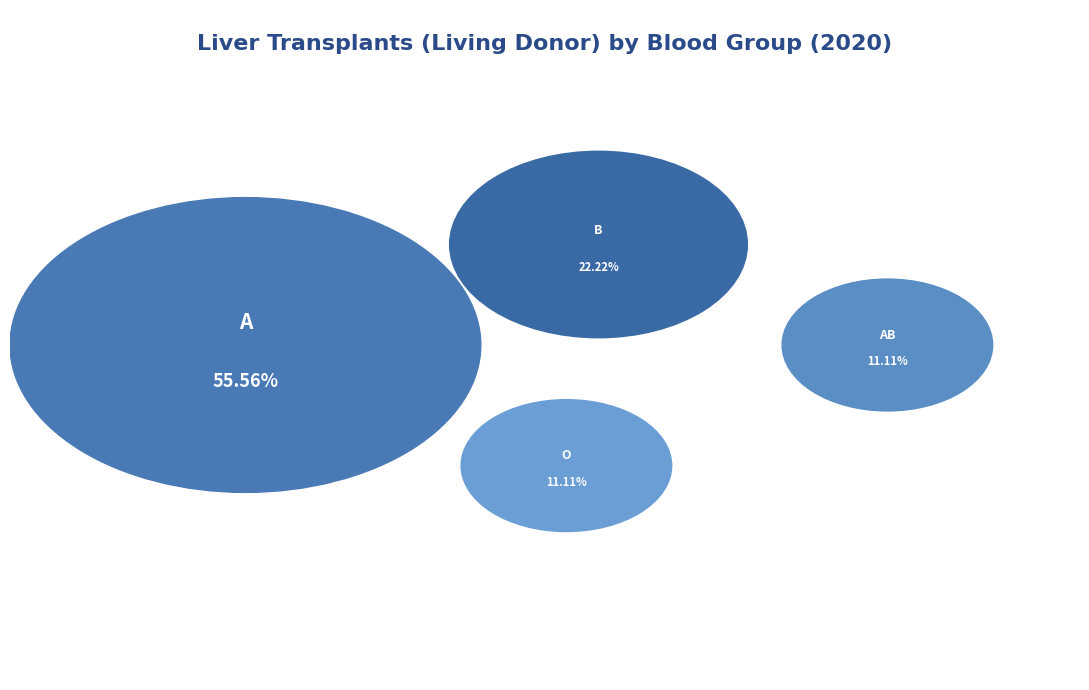

Is it true that B is 22% of the pie?

True